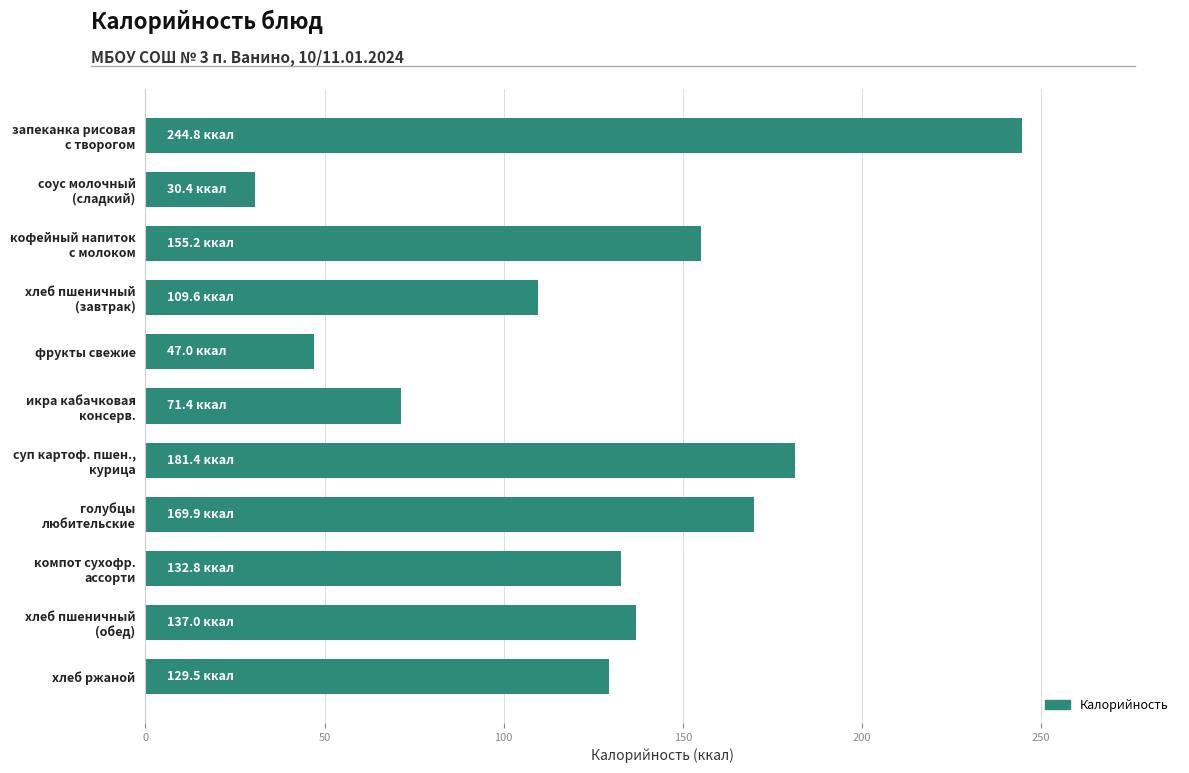

What is the value of the 10th bar from the top?

137.0